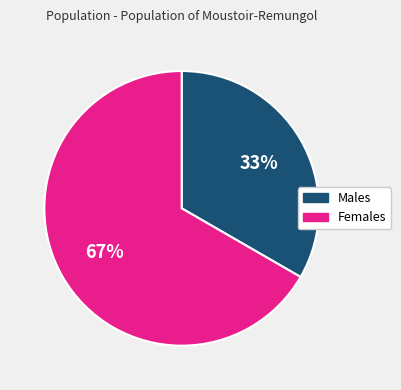

Does any single category account for the majority?

Yes